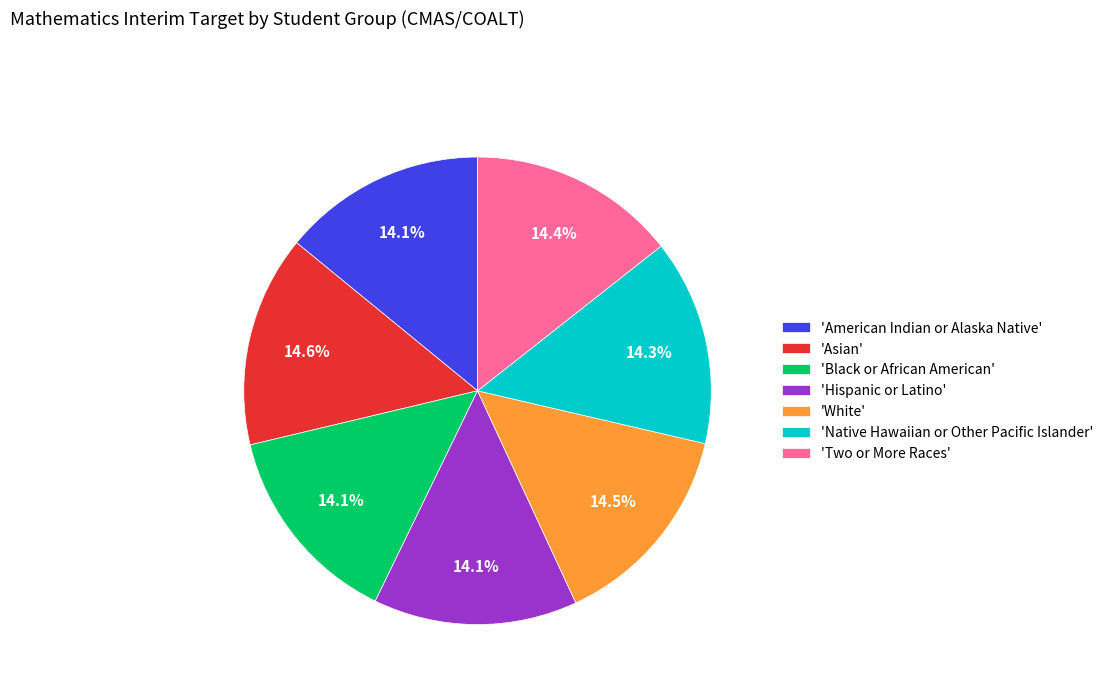

To the nearest percent, what is the average slice percentage?

14%